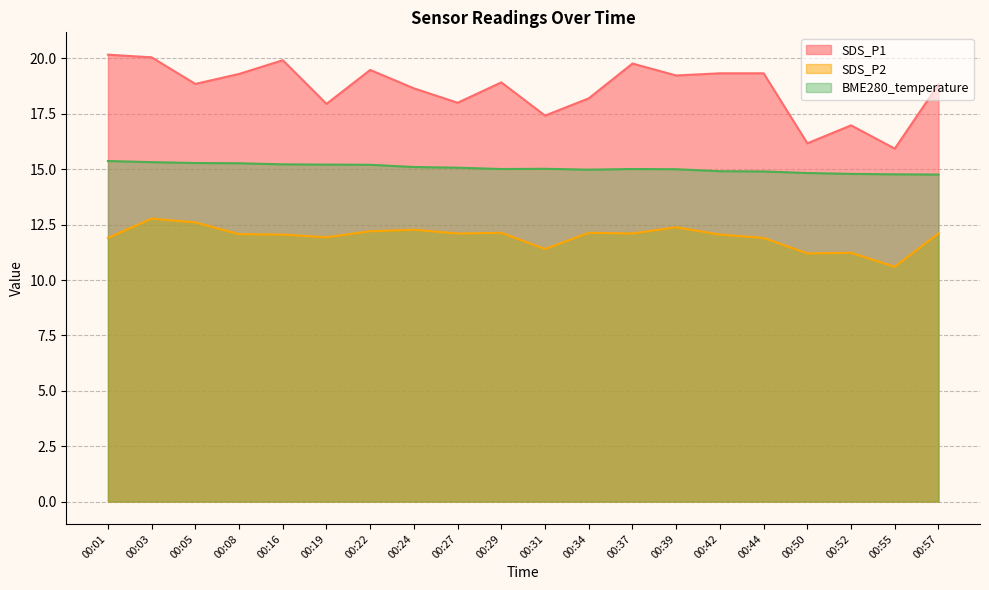

What is the minimum value shown in the chart?

10.6